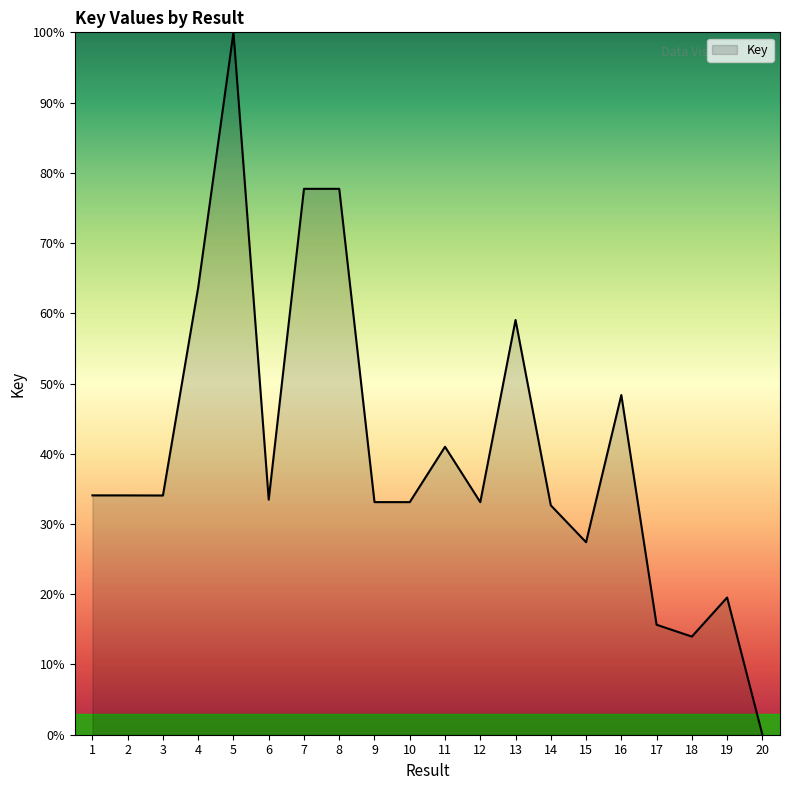

What value does the data have at 1?

34.1